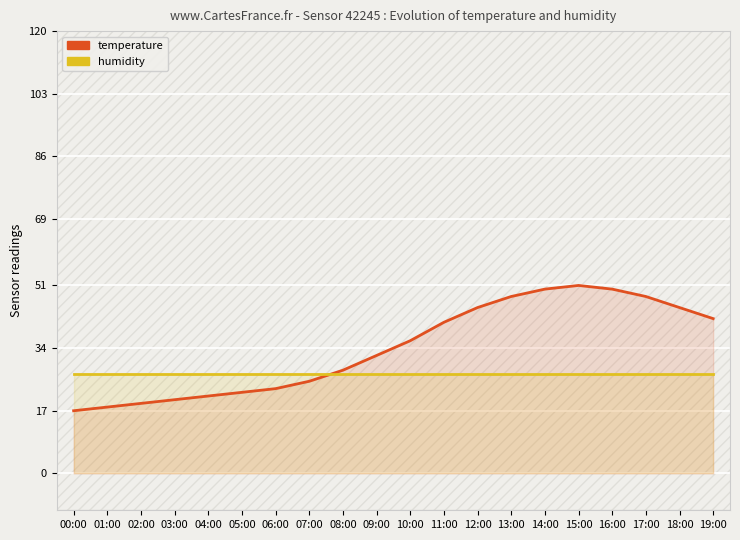

At which label does temperature first exceed 36?

11:00